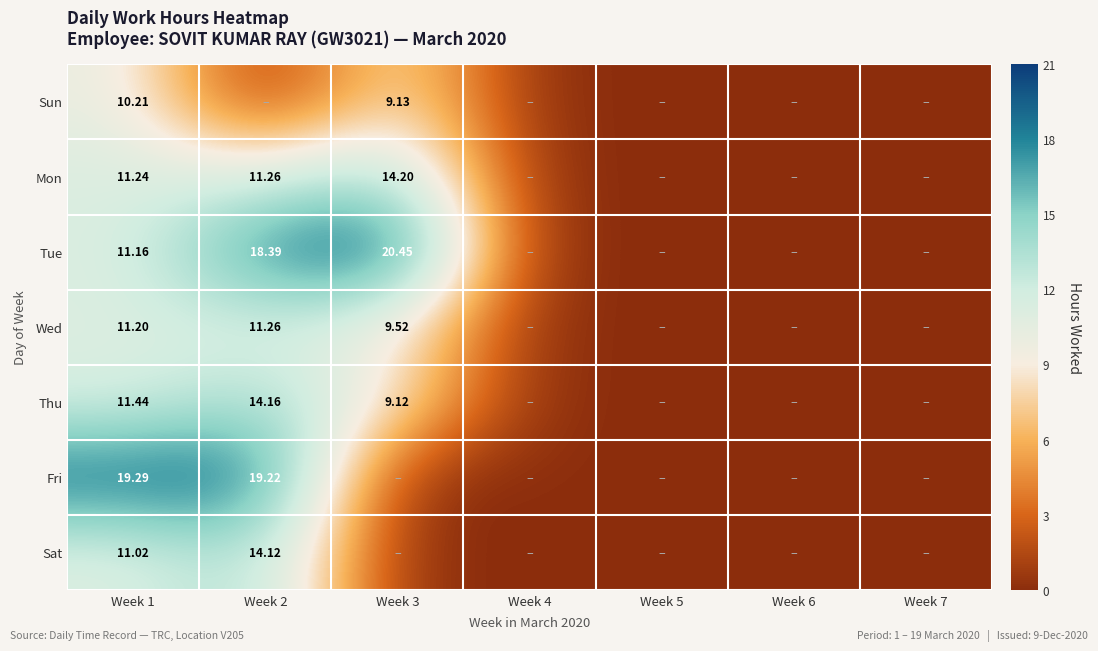

Is the value of Fri at Week 5 greater than the value of Tue at Week 5?

No